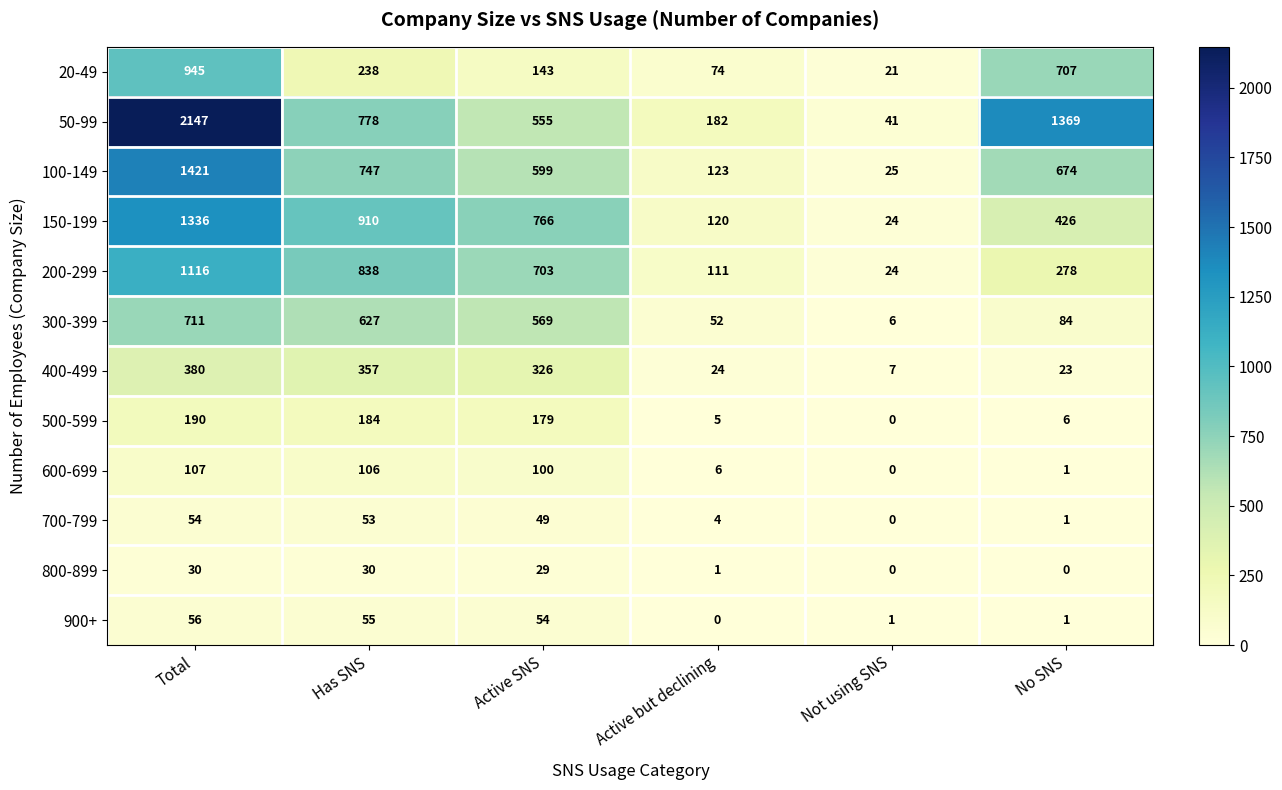

Which series has the widest spread of values?

50-99